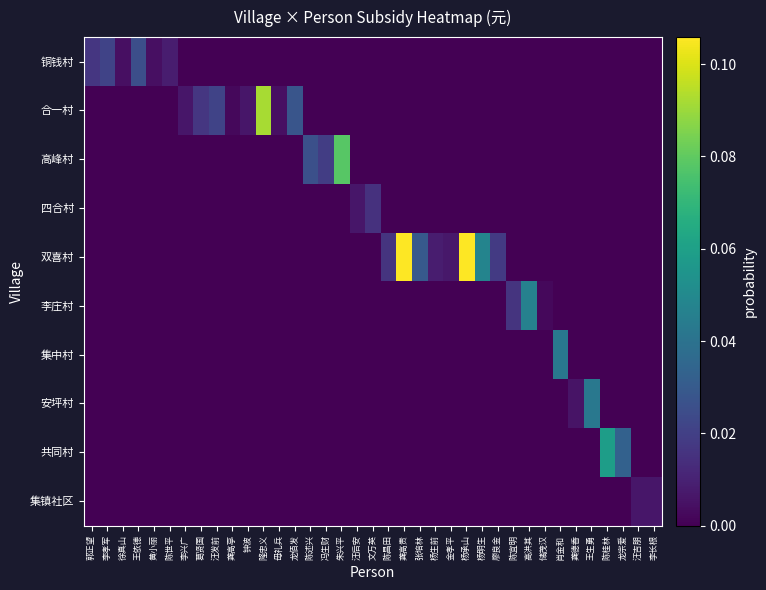

Count the number of categories in the chart.

37